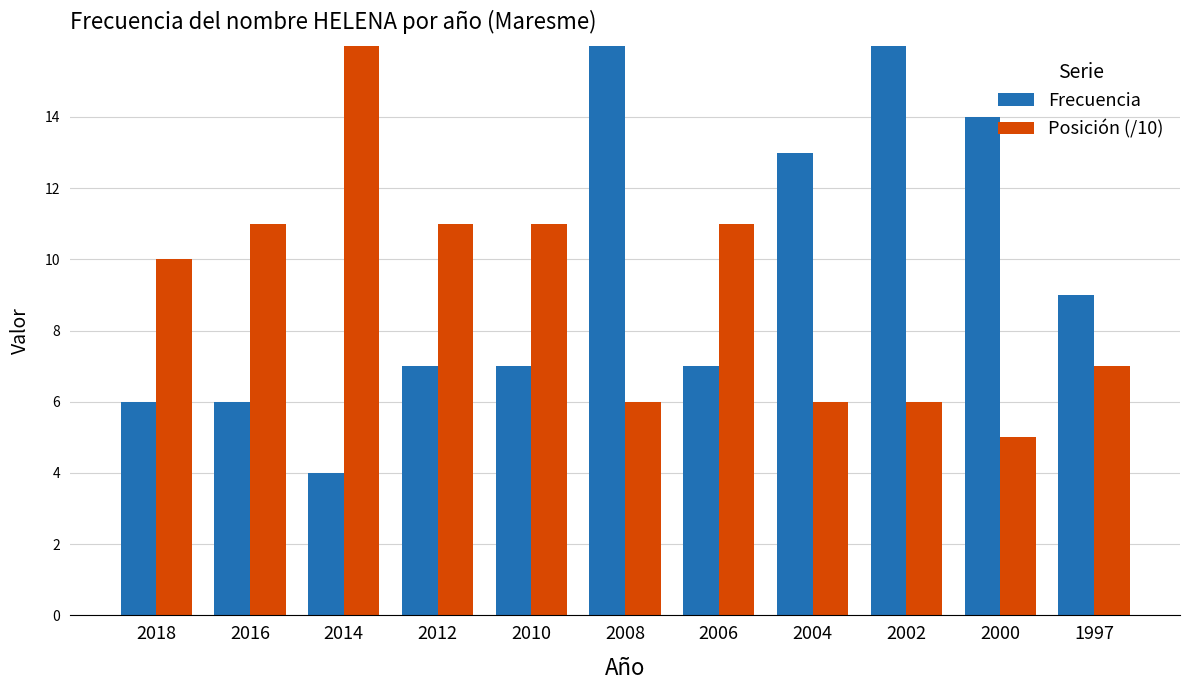

At which category is the sum across all series the highest?

2008